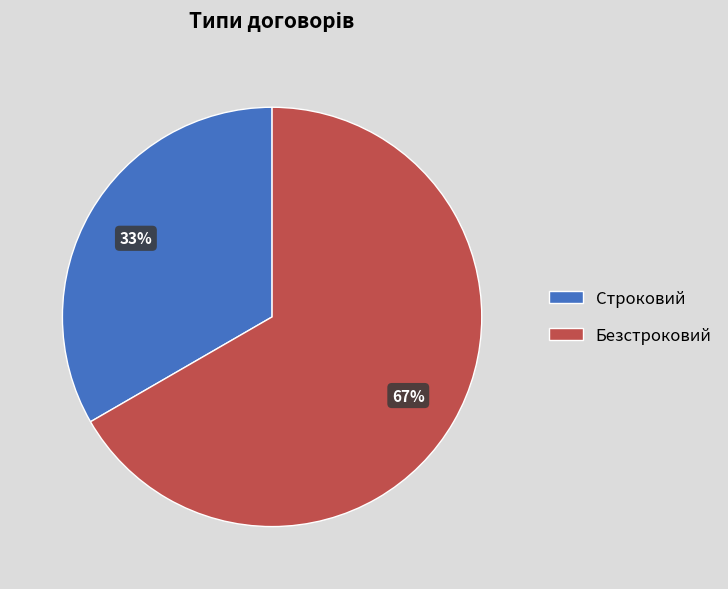

Combined, do Строковий and Безстроковий account for over 50%?

Yes